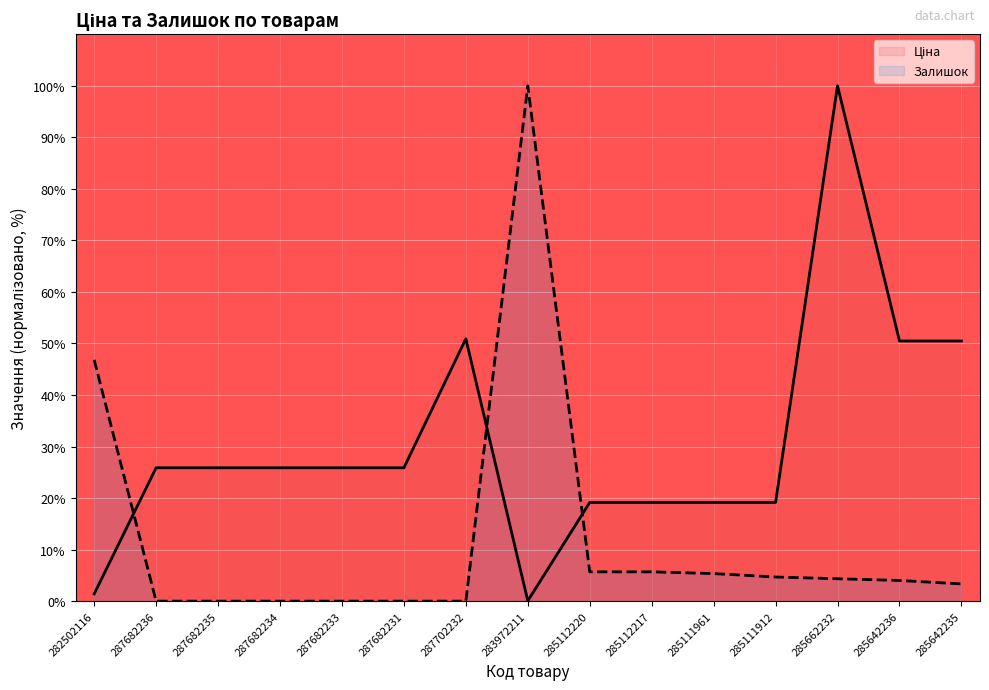

What is the total value across all series at 285112220?

24.8